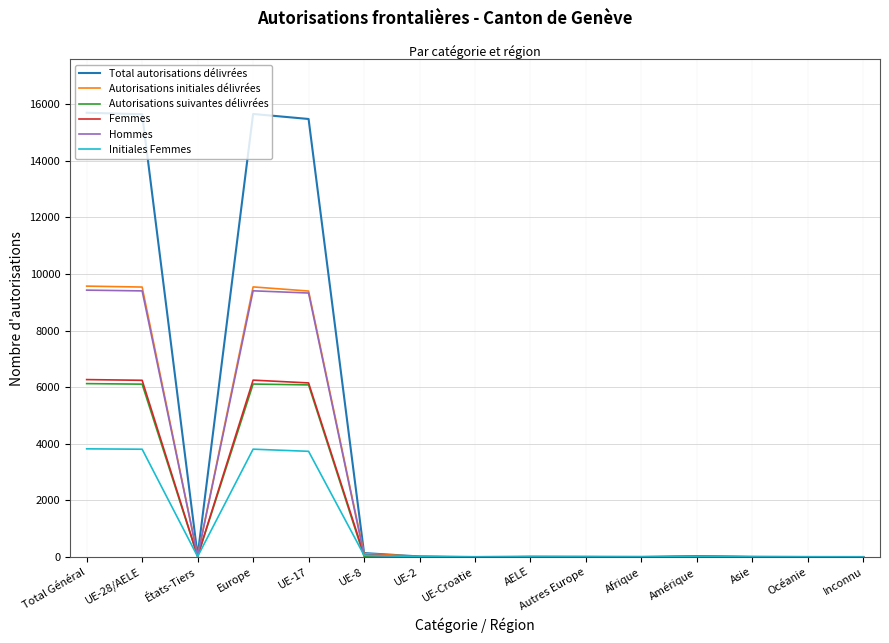

What is the maximum value shown in the chart?

15692